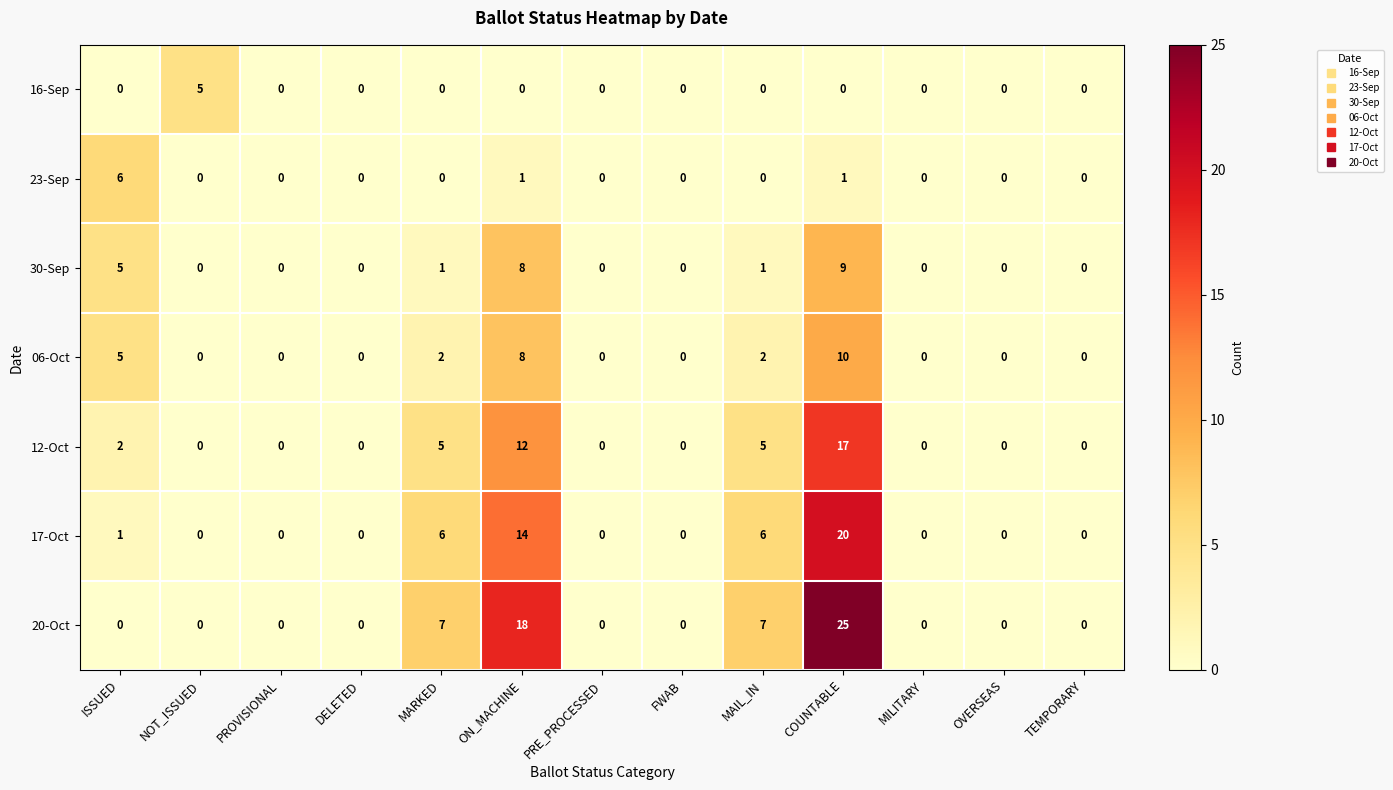

At which category does the chart reach its peak across all series?

COUNTABLE